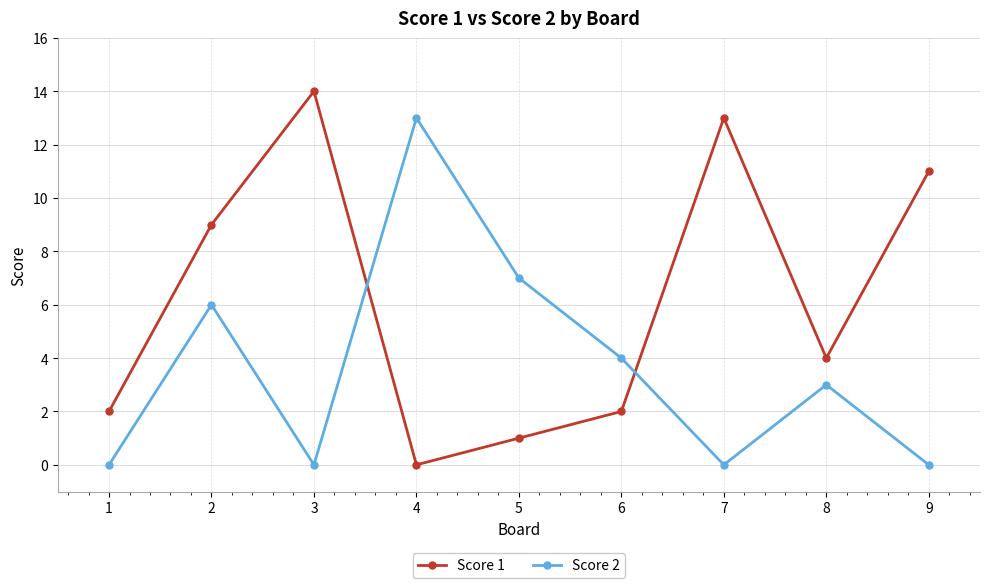

At 1, list the series in order from largest to smallest.

Score 1, Score 2